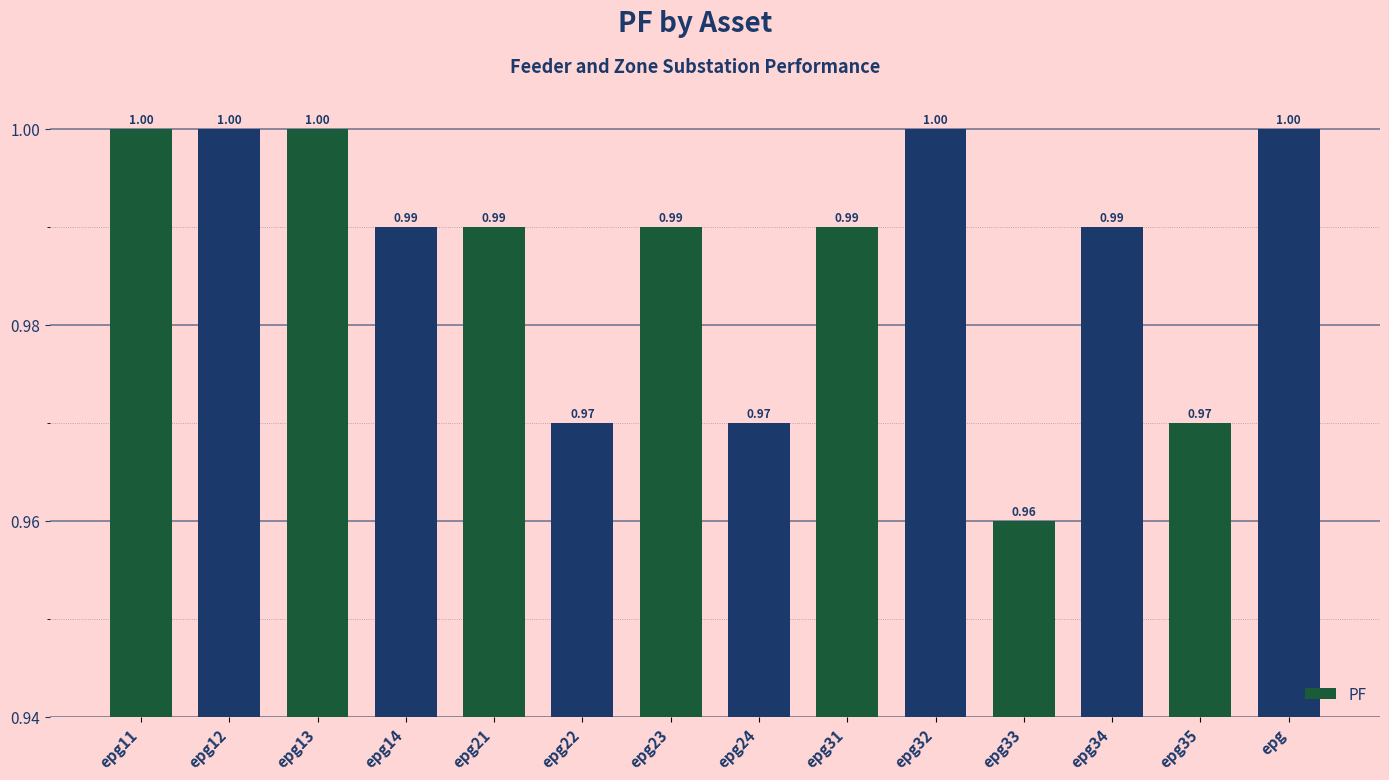

The value at epg is 1.5. True or false?

False